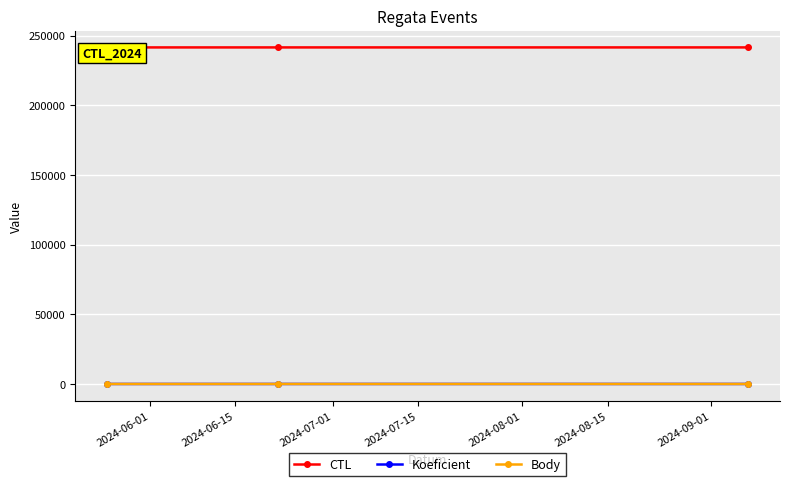

At how many categories does at least one series exceed 195745?

3